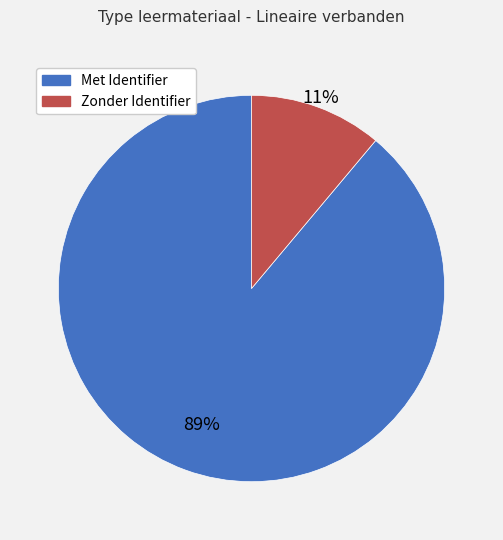

Is there a majority slice in this chart?

Yes